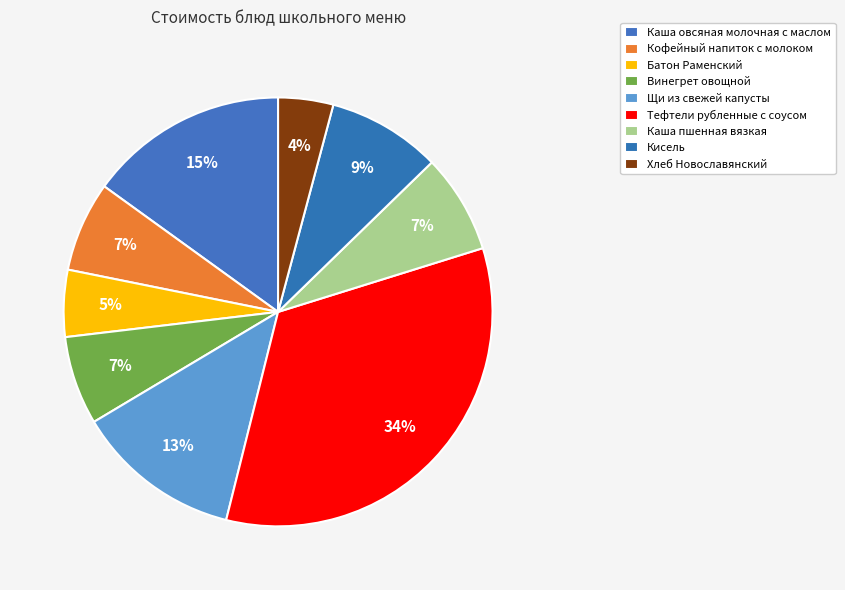

To the nearest percent, what percentage of the pie is Тефтели рубленные с соусом?

34%